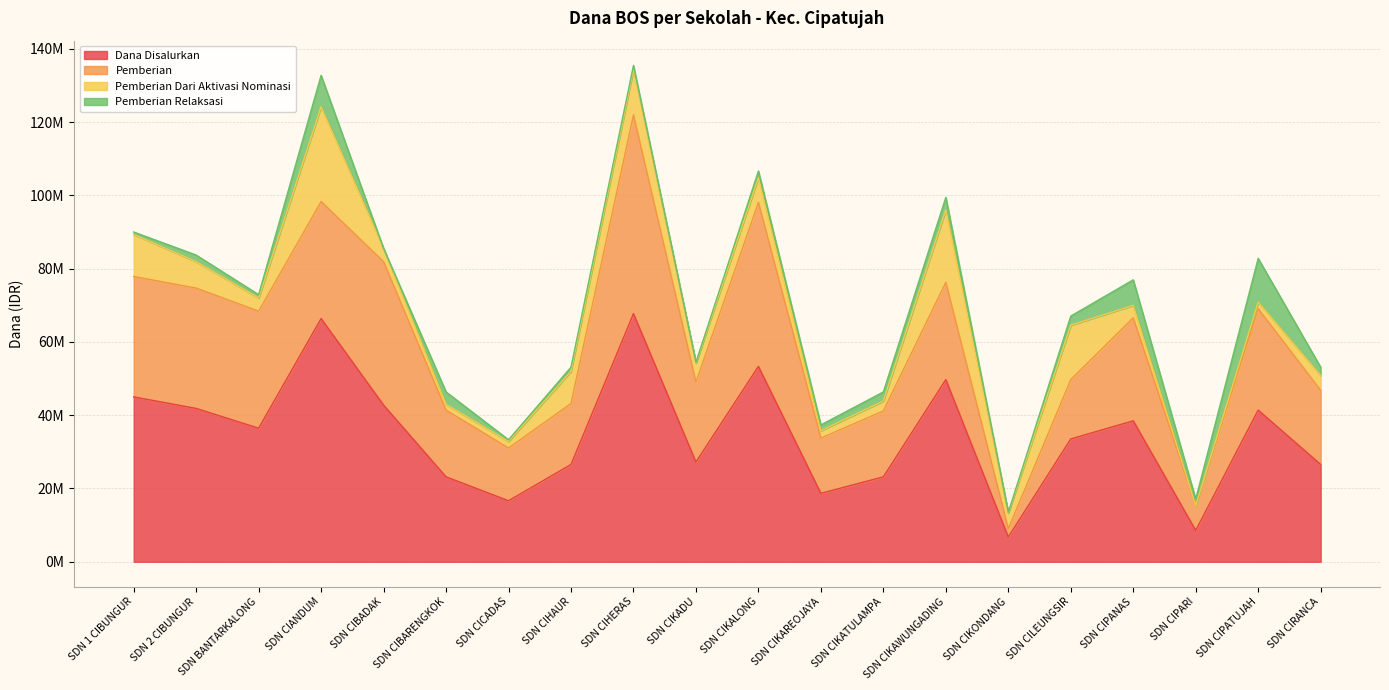

Which series has the widest spread of values?

Dana Disalurkan